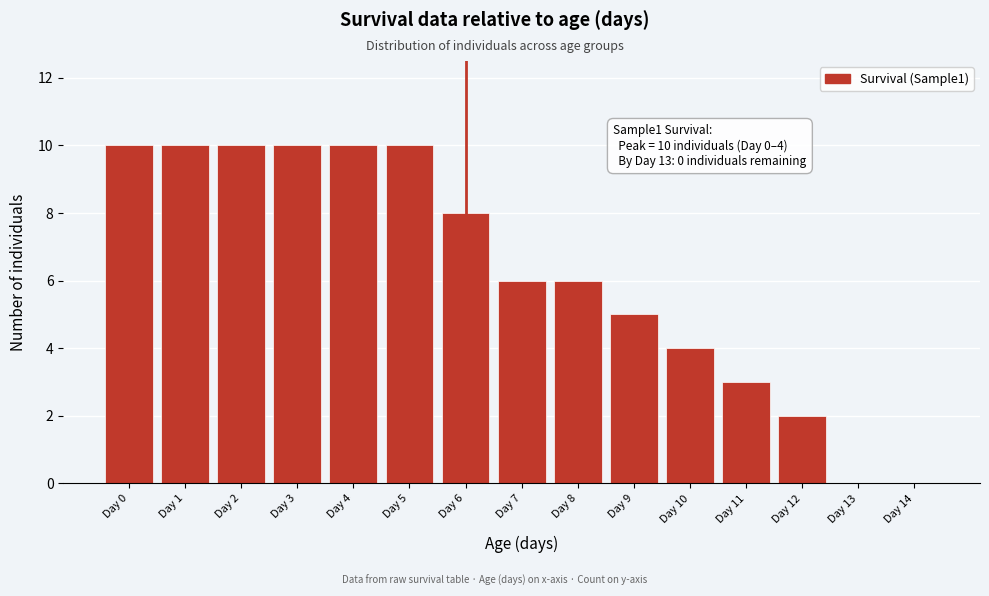

Reading left to right, transcribe all the data shown in this chart.

Day 0=10	Day 1=10	Day 2=10	Day 3=10	Day 4=10	Day 5=10	Day 6=8	Day 7=6	Day 8=6	Day 9=5	Day 10=4	Day 11=3	Day 12=2	Day 13=0	Day 14=0